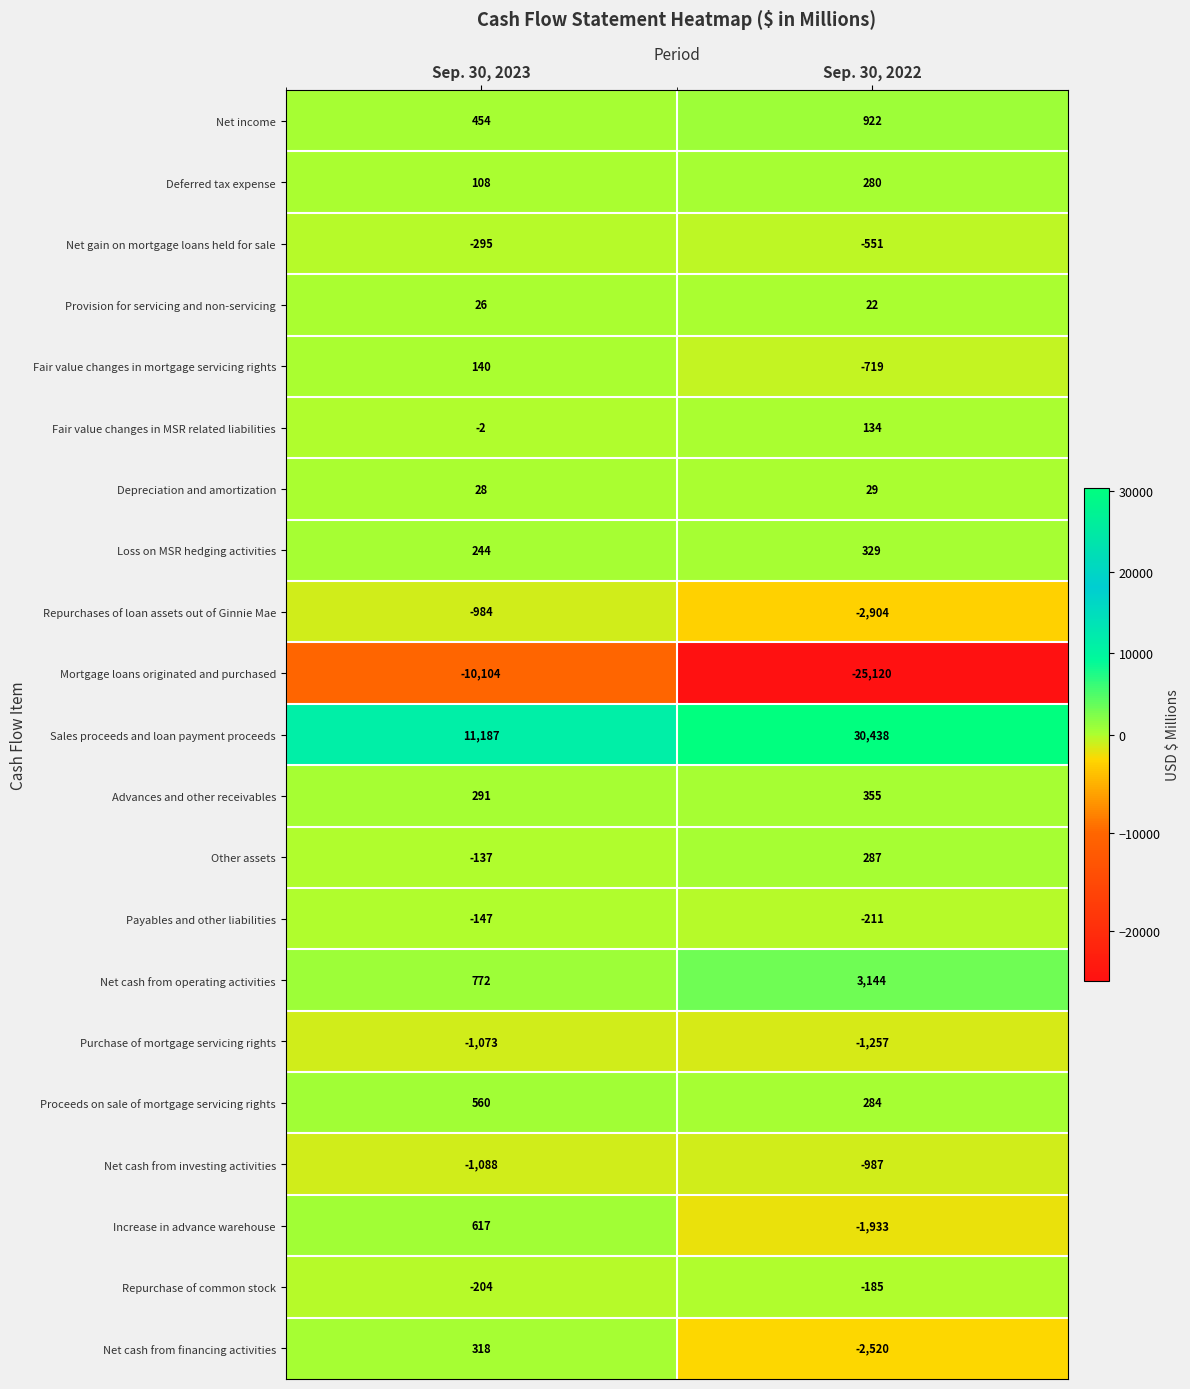

Which category has the highest value across all series?

Sep. 30, 2022